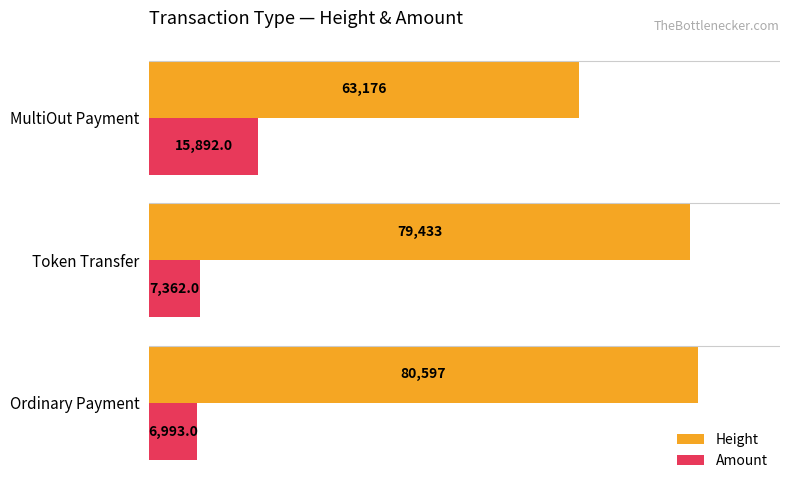

Rank the series by their maximum value, from lowest to highest.

Amount, Height